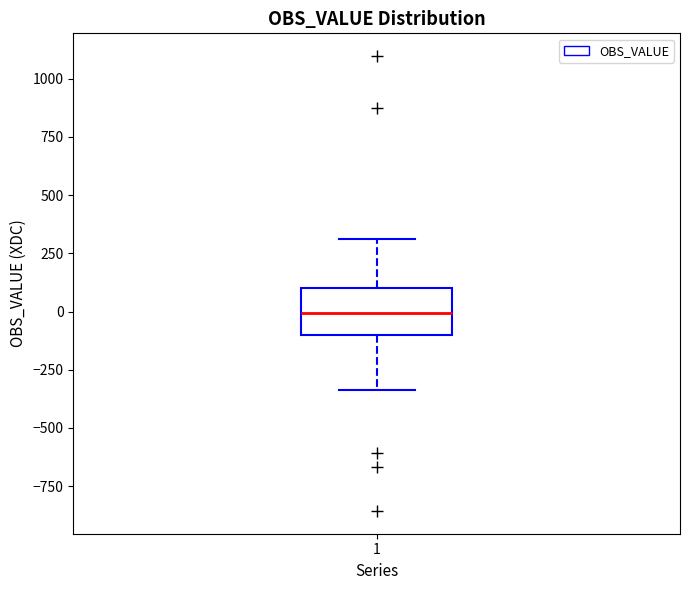

Where is the upper edge of the box at x = 1 on the y-axis? The values are not printed on the chart, so give them approximately, as read against the axis.

100